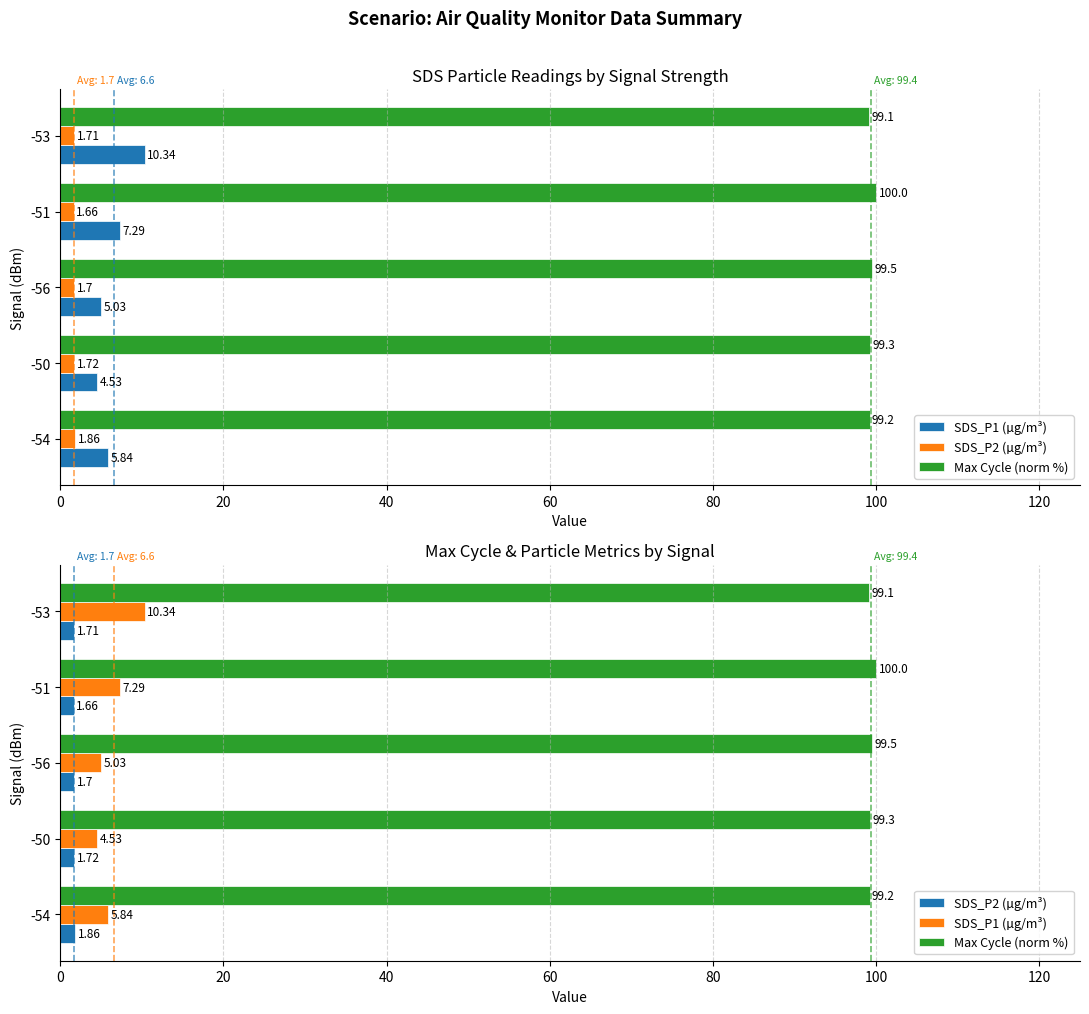

Reading left to right, transcribe all the data shown in this chart.

SDS_P1 (µg/m³): 5.8	4.5	5.0	7.3	10.3
SDS_P2 (µg/m³): 1.9	1.7	1.7	1.7	1.7
Max Cycle (norm %): 99.2	99.3	99.5	100.0	99.1